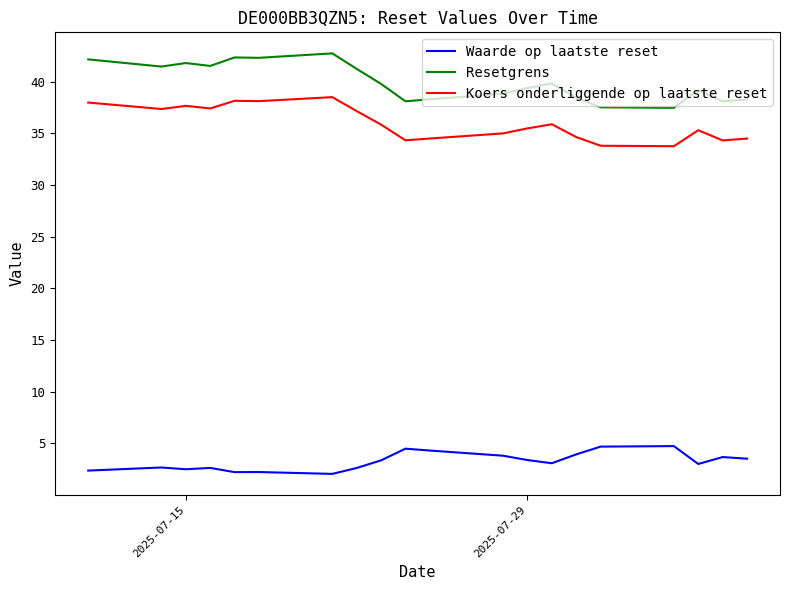

Rank the series by their maximum value, from highest to lowest.

Resetgrens, Koers onderliggende op laatste reset, Waarde op laatste reset